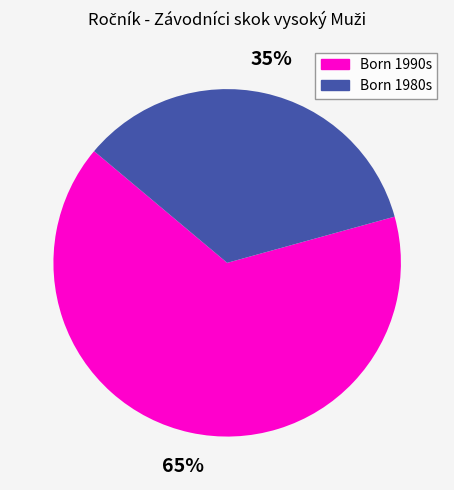

Rank the categories by value from lowest to highest.

Born 1980s, Born 1990s